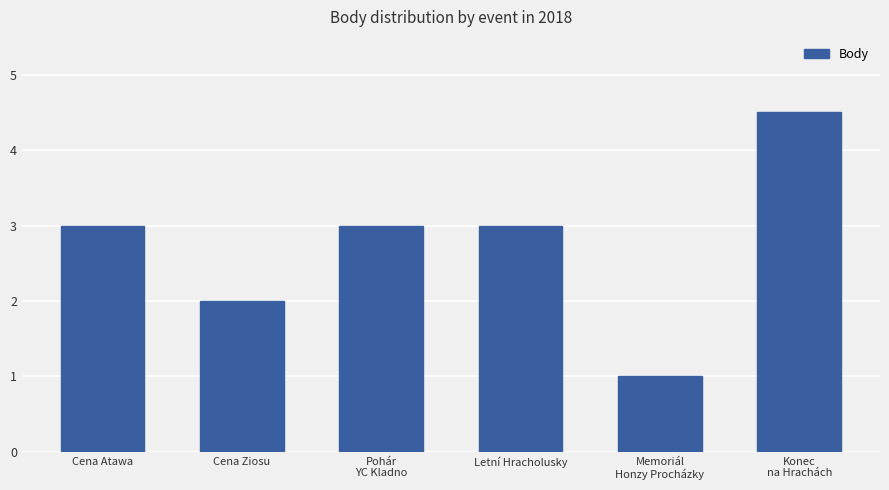

What is the difference between the maximum and minimum values?

3.5